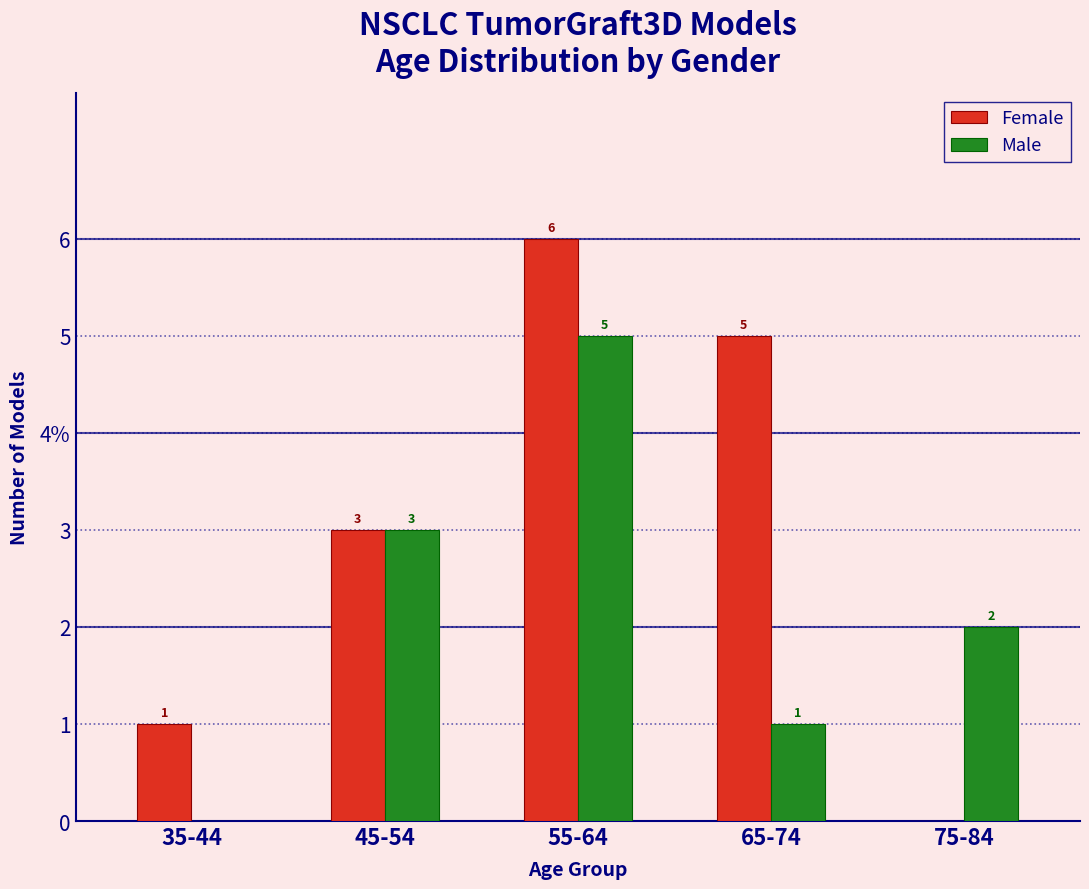

What is the value of the Male bar at the 3rd from the left?

5